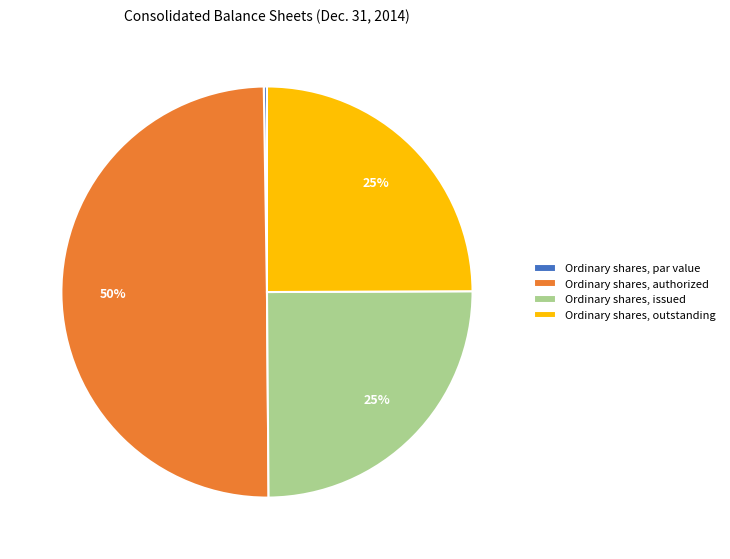

Combined, do Ordinary shares, authorized and Ordinary shares, outstanding account for over 50%?

Yes